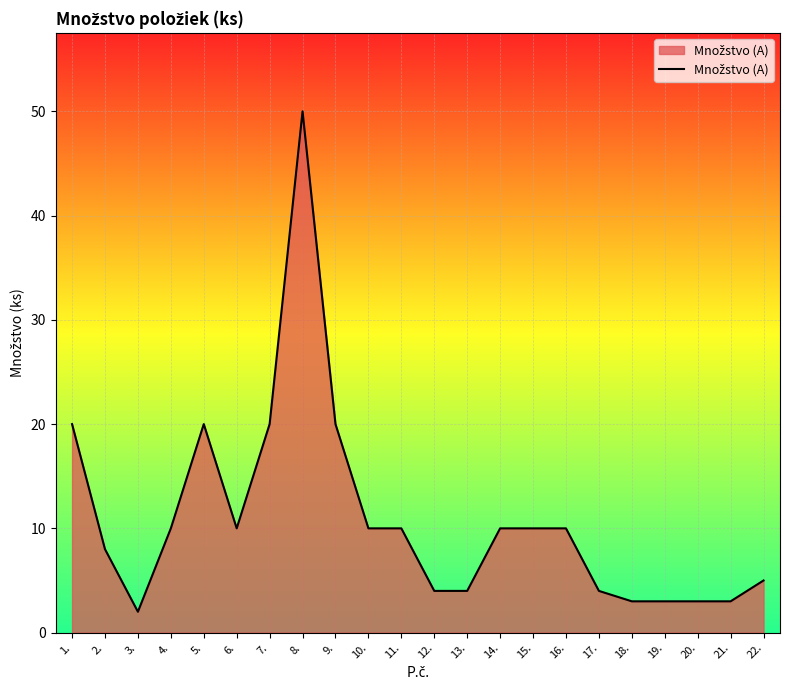

Which has a higher value, 9. or 21.?

9.